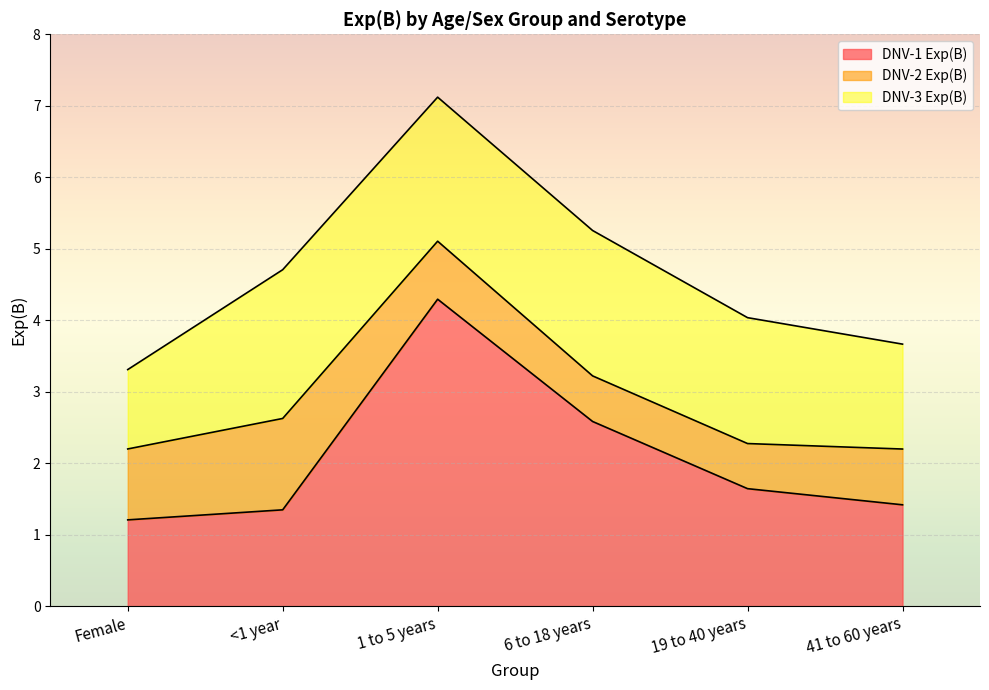

Rank the series at 1 to 5 years from highest to lowest value.

DNV-1 Exp(B), DNV-3 Exp(B), DNV-2 Exp(B)